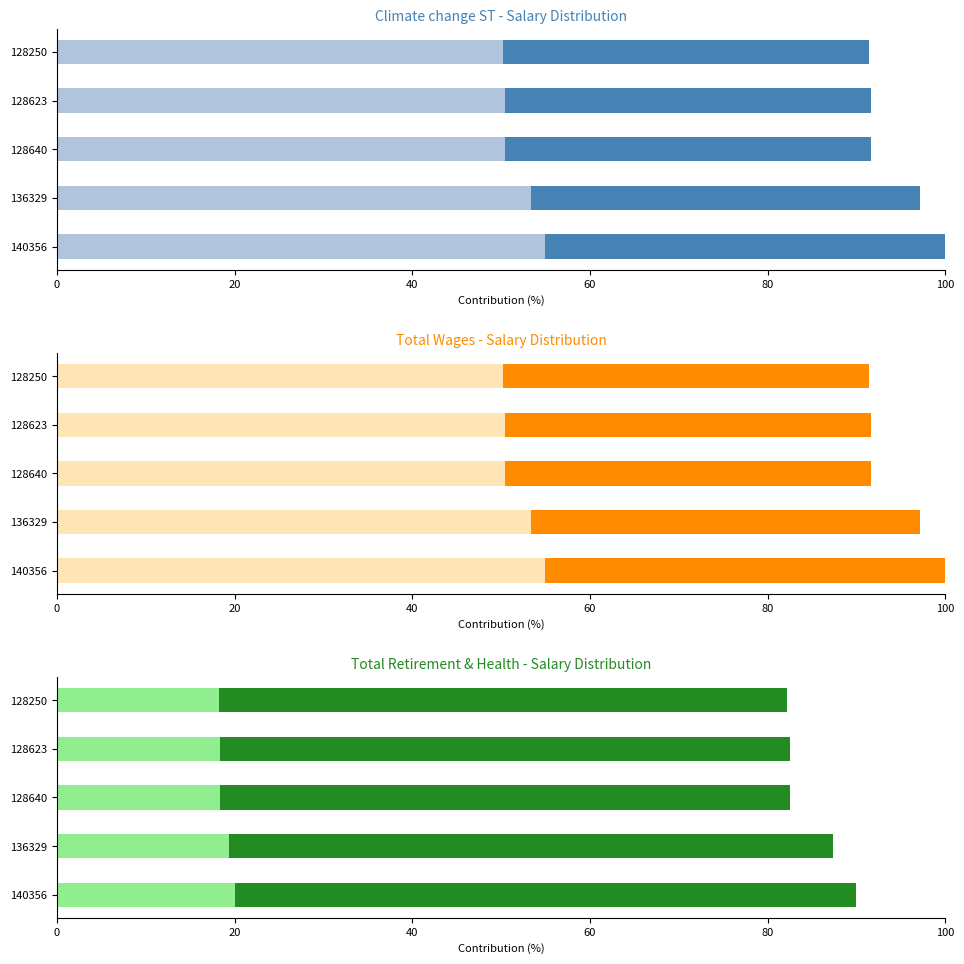

What is the total value across all series at 128640?

384.9